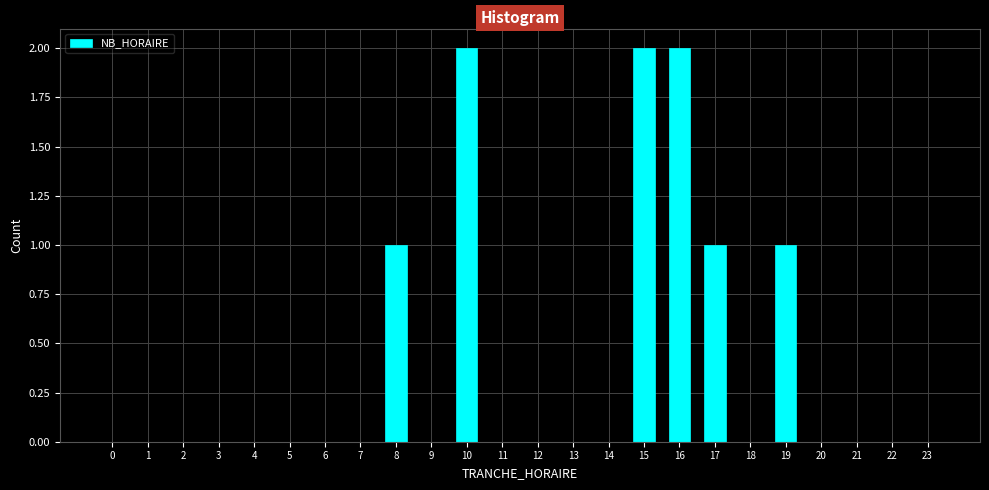

Reading left to right, what are all the values shown in this chart?

0=0	1=0	2=0	3=0	4=0	5=0	6=0	7=0	8=1	9=0	10=2	11=0	12=0	13=0	14=0	15=2	16=2	17=1	18=0	19=1	20=0	21=0	22=0	23=0